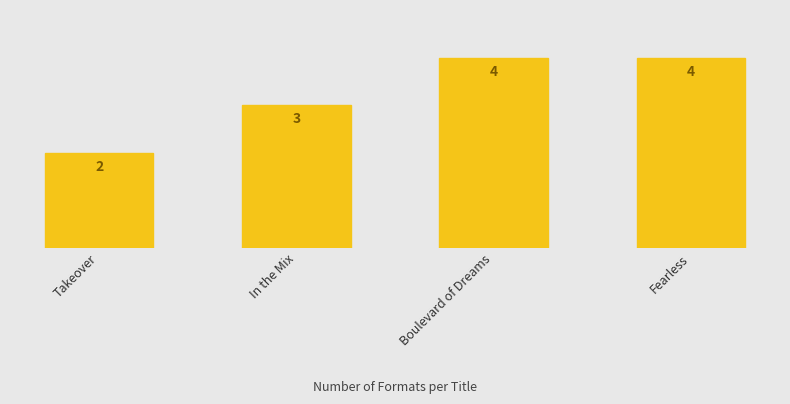

What is the value of the 2nd bar from the left?

3